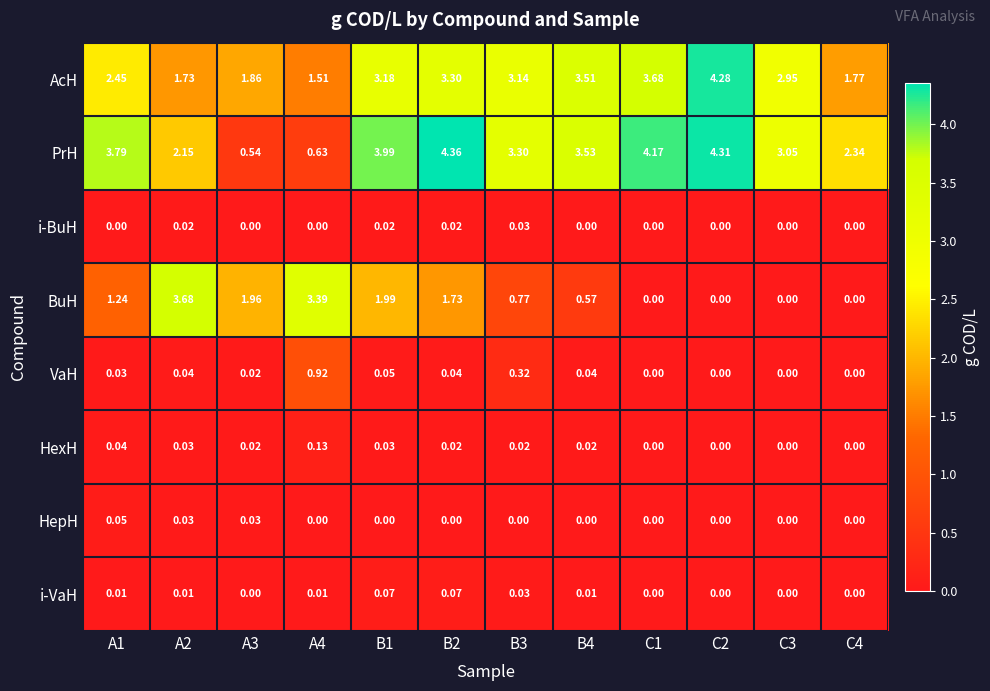

Is the value of AcH at B3 greater than the value of HepH at B1?

Yes